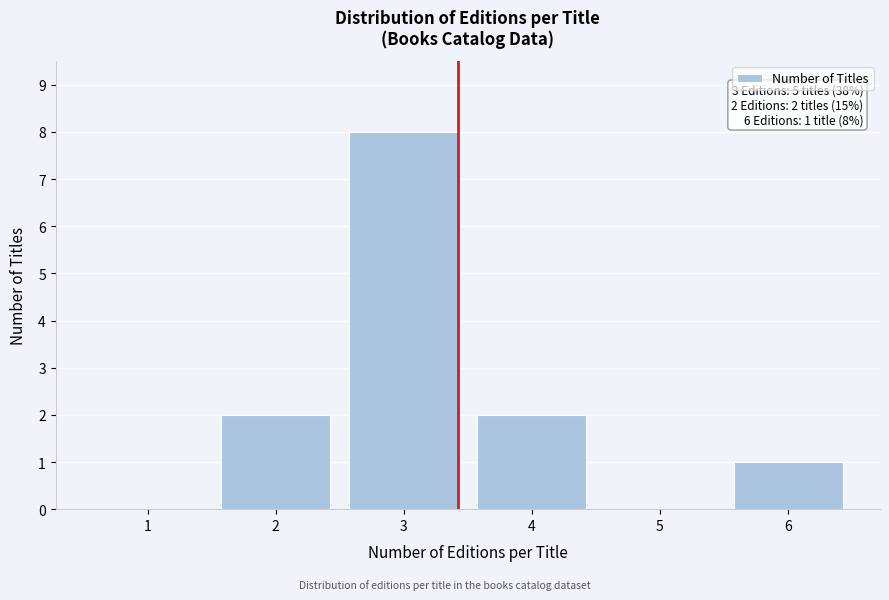

Reading right to left, transcribe all the data shown in this chart.

6=1	5=0	4=2	3=8	2=2	1=0